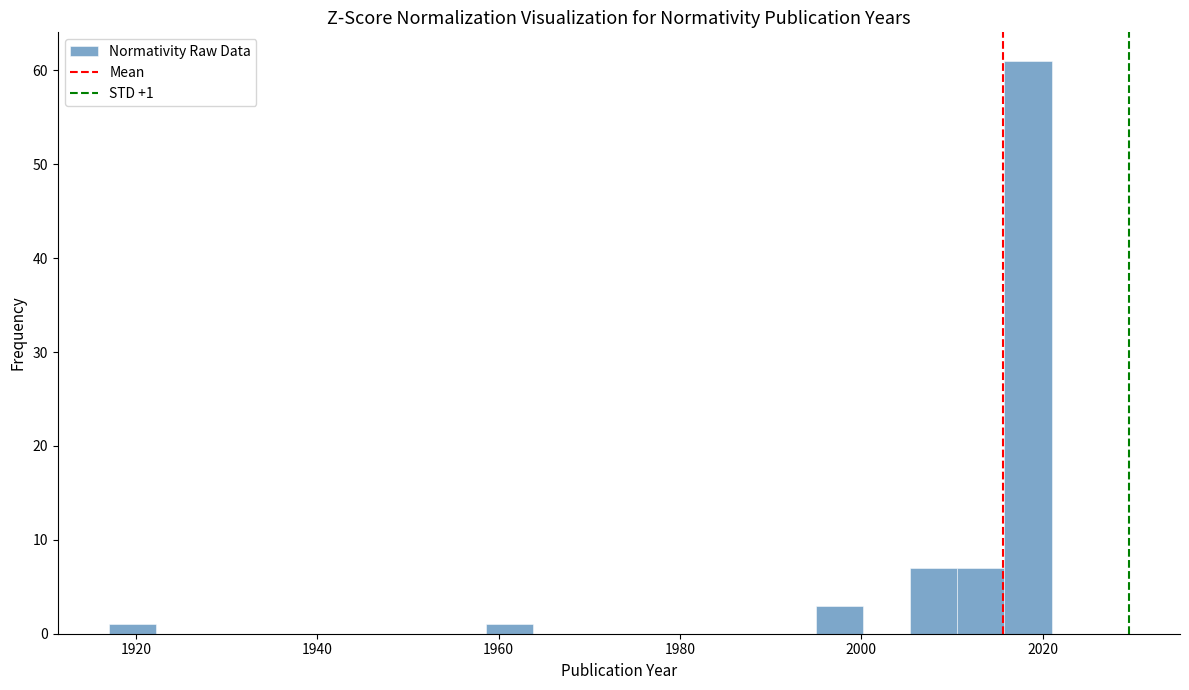

Around what value on the x-axis is the tallest bar? Give the approximate position of its centre, as read against the axis.

2018